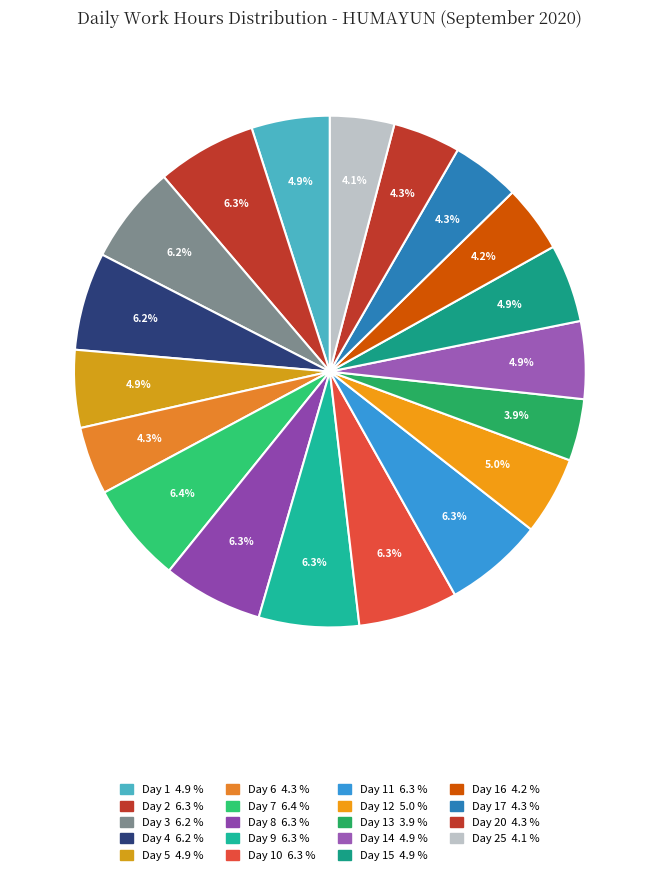

Does any single category account for the majority?

No